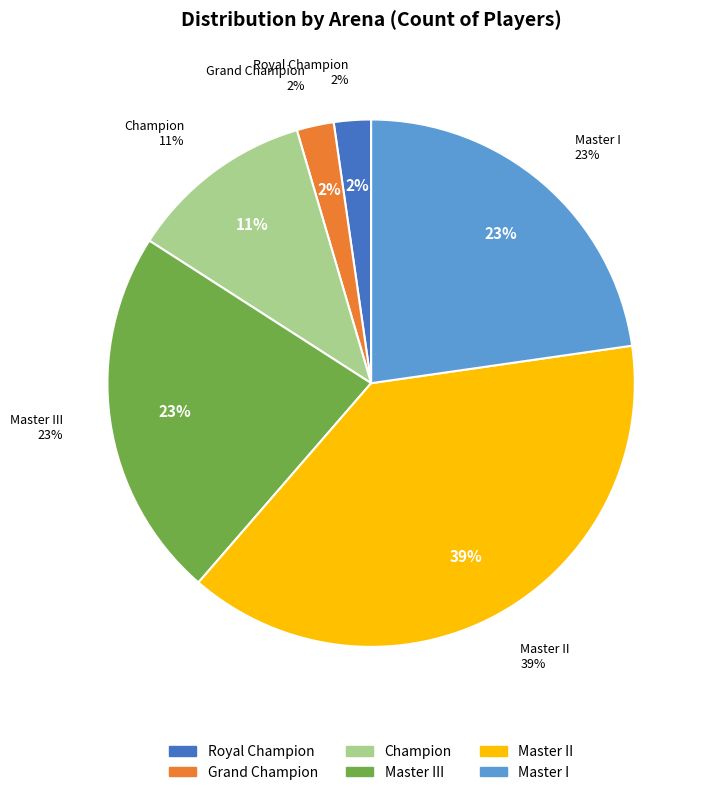

To the nearest percent, what is the average slice percentage?

17%